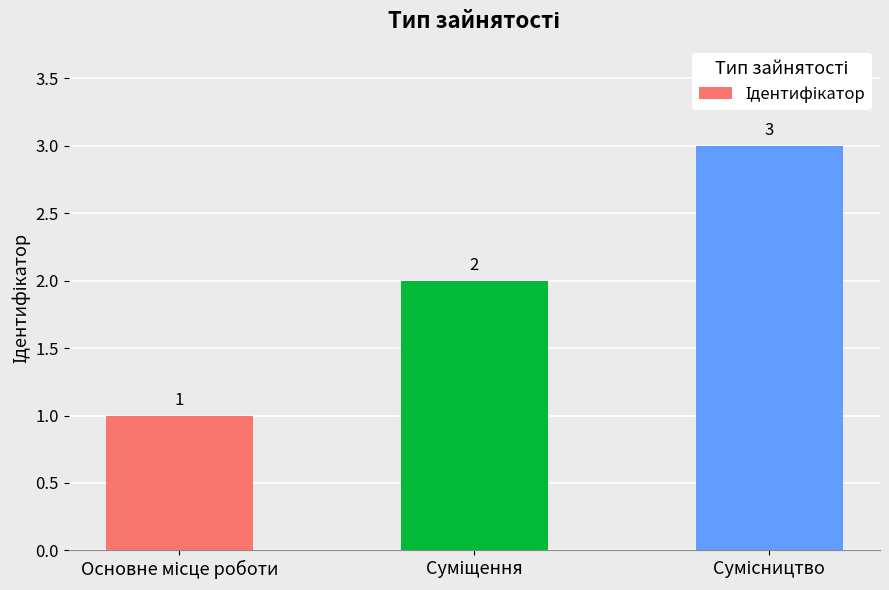

What is the sum of all values?

6